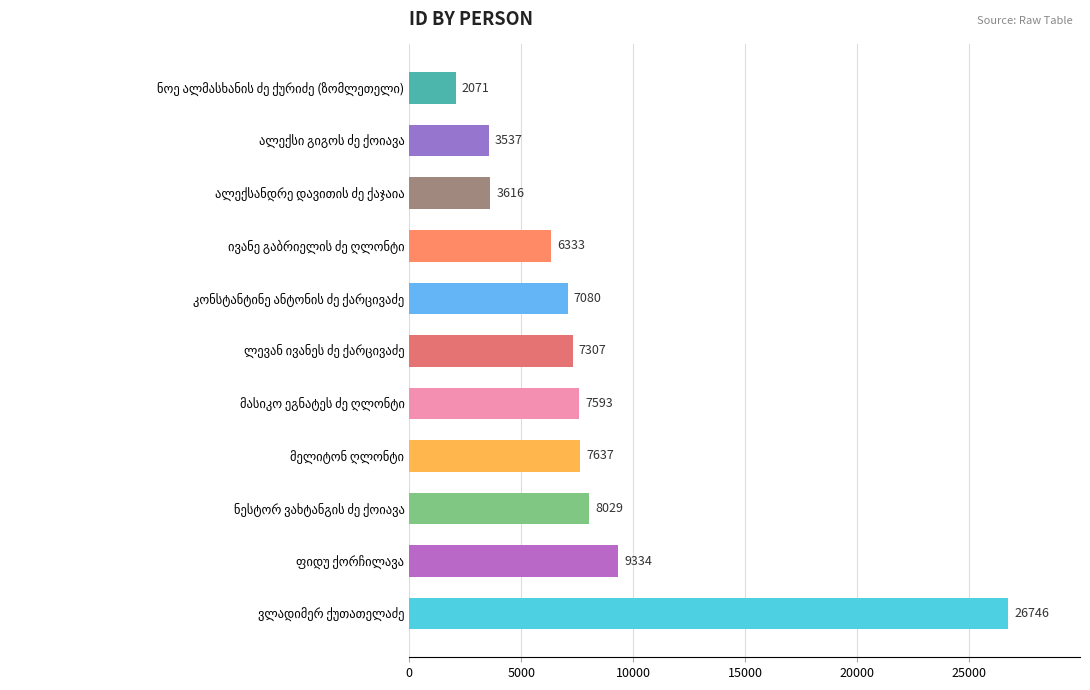

What is the smallest value displayed?

2071